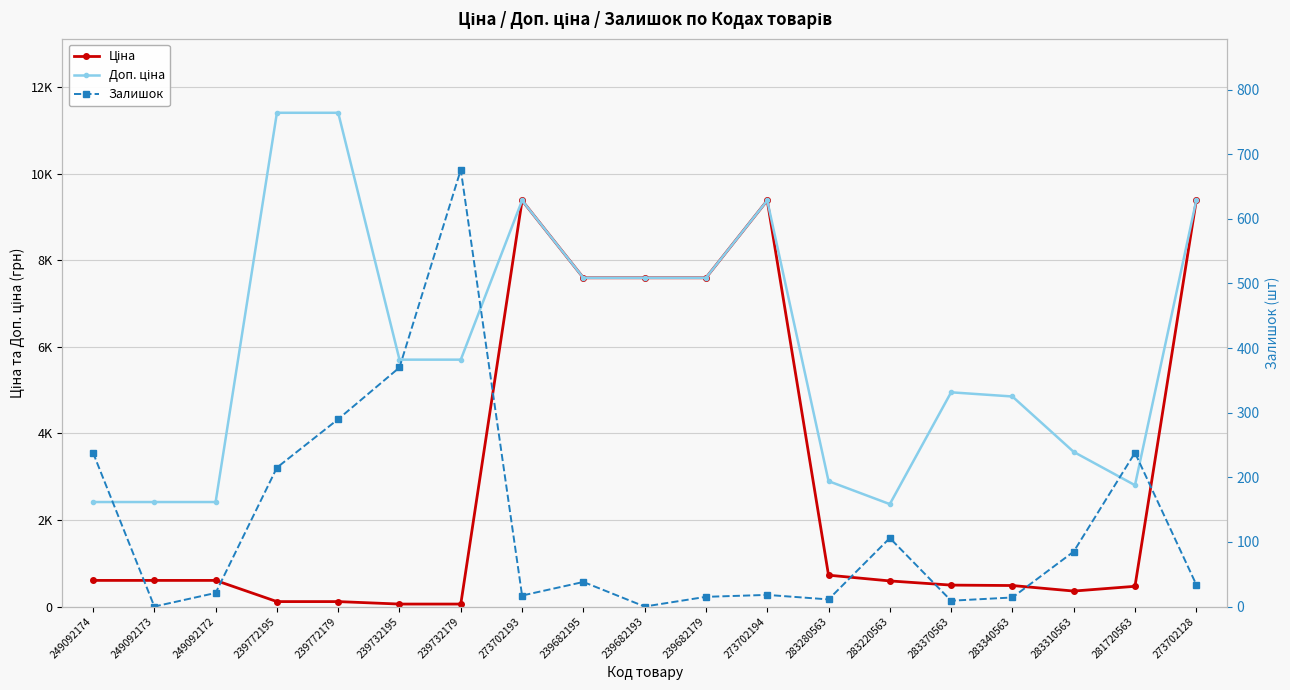

Where is Доп. ціна nearest to the value 6888?

239682195